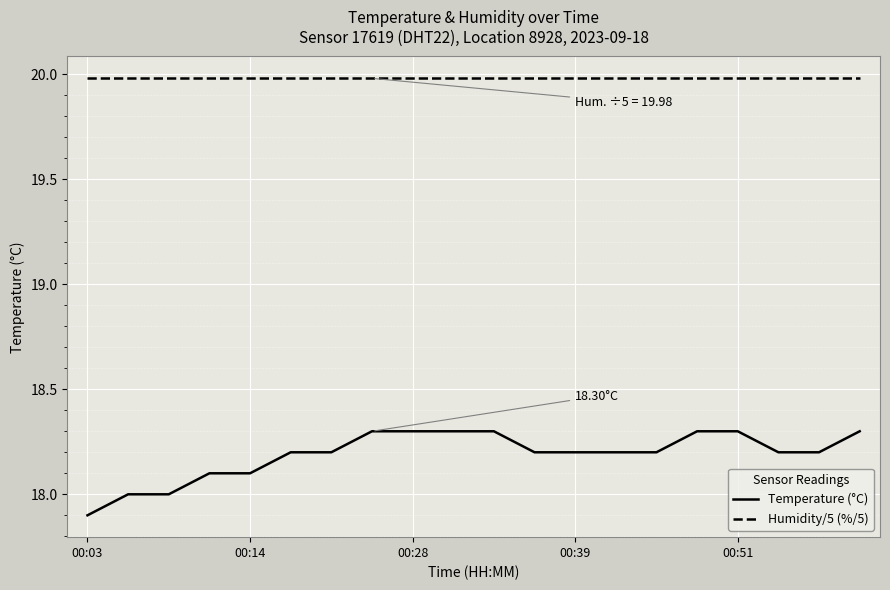

How many lines are shown in the chart?

2